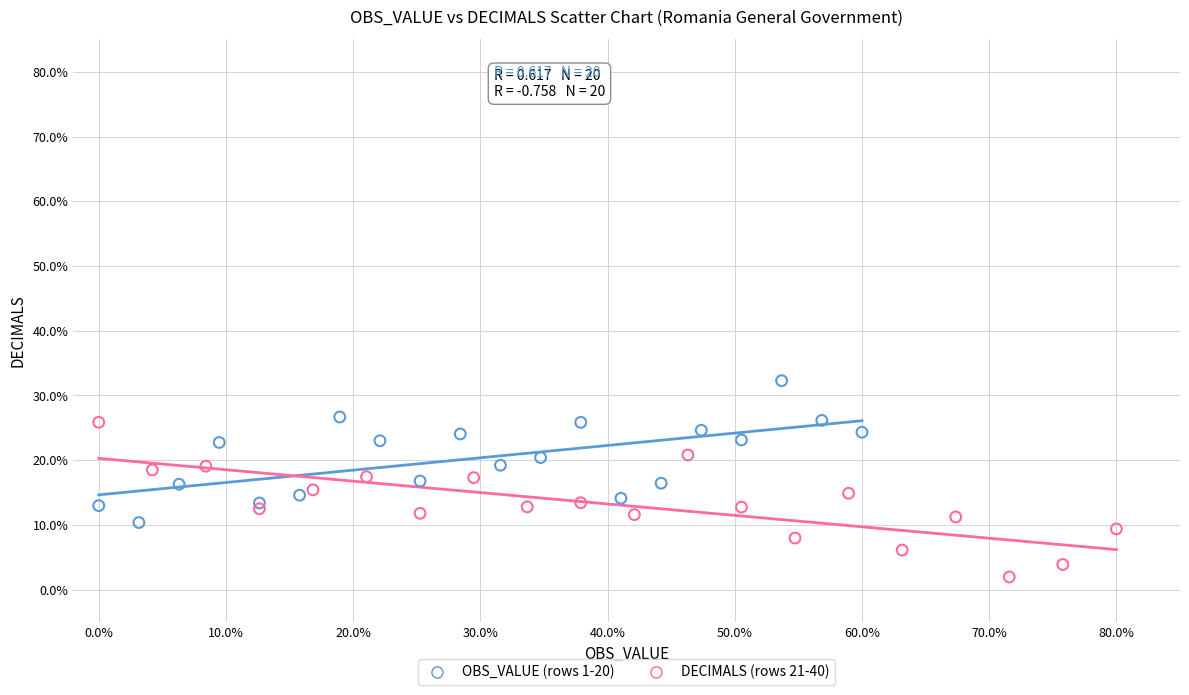

Which series contains the highest Y value?

OBS_VALUE (rows 1-20)